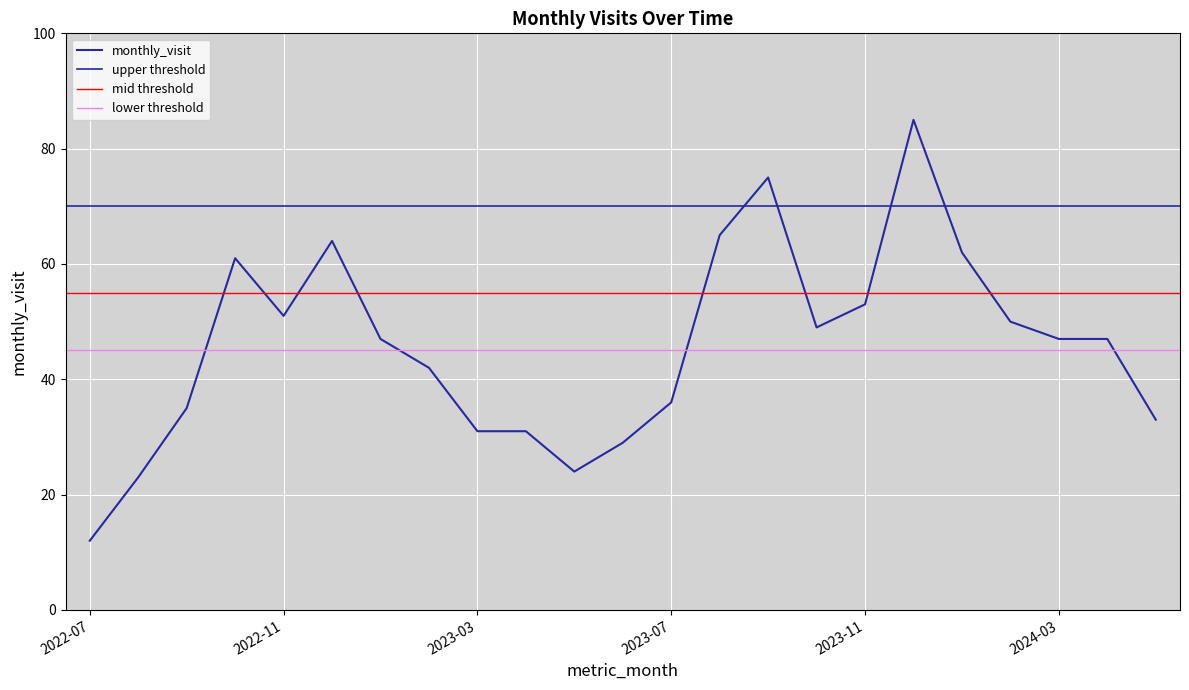

True or false: the data has more than 0 interior local peaks.

True